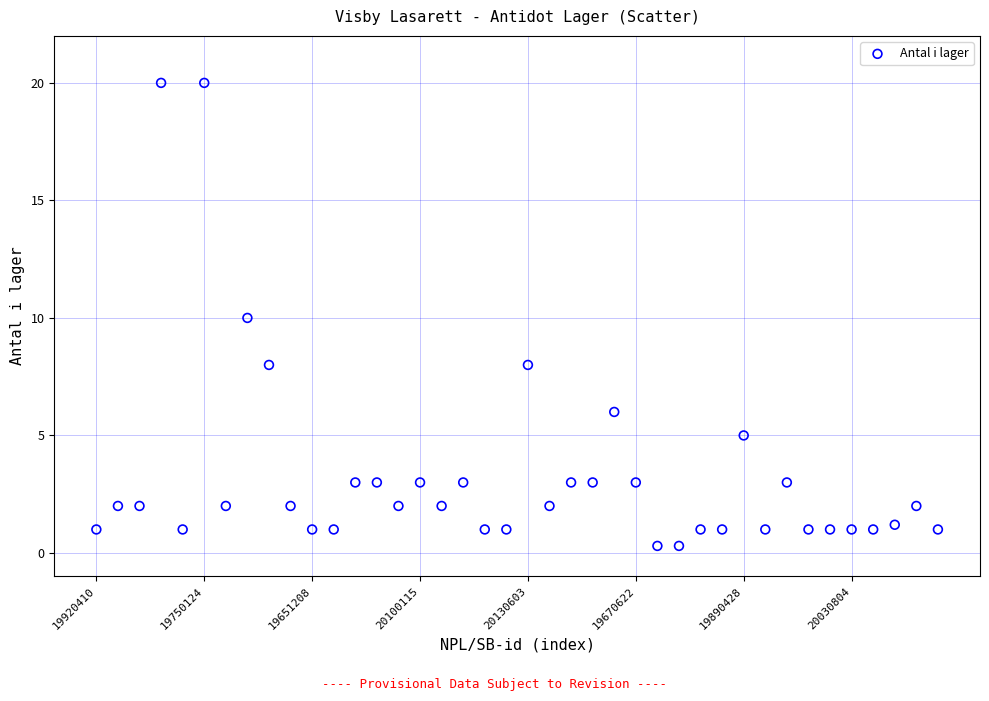

What is the range of Y values (max minus min)?

19.7